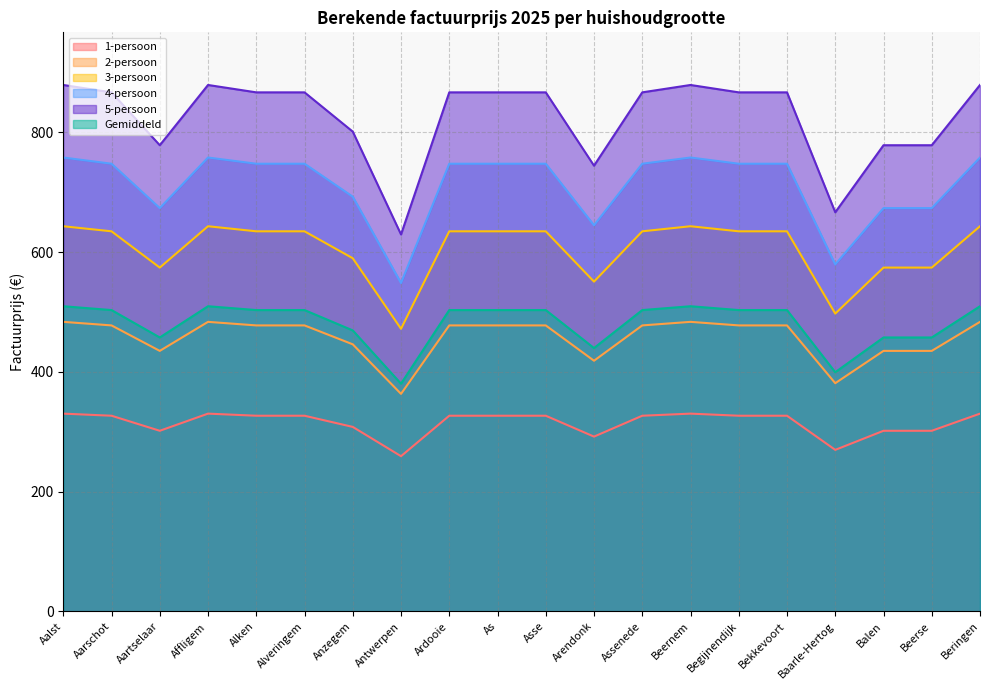

Reading left to right, what are all the values shown in this chart?

1-persoon: Aalst=330.2	Aarschot=326.7	Aartselaar=301.6	Affligem=330.2	Alken=326.7	Alveringem=326.7	Anzegem=308.0	Antwerpen=259.1	Ardooie=326.7	As=326.7	Asse=326.7	Arendonk=291.8	Assenede=326.7	Beernem=330.2	Begijnendijk=326.7	Bekkevoort=326.7	Baarle-Hertog=269.7	Balen=301.6	Beerse=301.6	Beringen=330.2
2-persoon: Aalst=483.4	Aarschot=477.5	Aartselaar=434.9	Affligem=483.4	Alken=477.5	Alveringem=477.5	Anzegem=445.9	Antwerpen=363.2	Ardooie=477.5	As=477.5	Asse=477.5	Arendonk=418.5	Assenede=477.5	Beernem=483.4	Begijnendijk=477.5	Bekkevoort=477.5	Baarle-Hertog=381.0	Balen=434.9	Beerse=434.9	Beringen=483.4
3-persoon: Aalst=643.0	Aarschot=634.6	Aartselaar=574.0	Affligem=643.0	Alken=634.6	Alveringem=634.6	Anzegem=589.6	Antwerpen=471.8	Ardooie=634.6	As=634.6	Asse=634.6	Arendonk=550.6	Assenede=634.6	Beernem=643.0	Begijnendijk=634.6	Bekkevoort=634.6	Baarle-Hertog=497.2	Balen=574.0	Beerse=574.0	Beringen=643.0
4-persoon: Aalst=757.7	Aarschot=747.4	Aartselaar=673.3	Affligem=757.7	Alken=747.4	Alveringem=747.4	Anzegem=692.3	Antwerpen=548.3	Ardooie=747.4	As=747.4	Asse=747.4	Arendonk=644.6	Assenede=747.4	Beernem=757.7	Begijnendijk=747.4	Bekkevoort=747.4	Baarle-Hertog=579.3	Balen=673.3	Beerse=673.3	Beringen=757.7
5-persoon: Aalst=878.9	Aarschot=866.5	Aartselaar=778.3	Affligem=878.9	Alken=866.5	Alveringem=866.5	Anzegem=801.0	Antwerpen=629.3	Ardooie=866.5	As=866.5	Asse=866.5	Arendonk=744.1	Assenede=866.5	Beernem=878.9	Begijnendijk=866.5	Bekkevoort=866.5	Baarle-Hertog=666.3	Balen=778.3	Beerse=778.3	Beringen=878.9
Gemiddeld: Aalst=509.5	Aarschot=503.1	Aartselaar=457.3	Affligem=509.5	Alken=503.1	Alveringem=503.1	Anzegem=469.1	Antwerpen=380.1	Ardooie=503.1	As=503.1	Asse=503.1	Arendonk=439.6	Assenede=503.1	Beernem=509.5	Begijnendijk=503.1	Bekkevoort=503.1	Baarle-Hertog=399.3	Balen=457.3	Beerse=457.3	Beringen=509.5